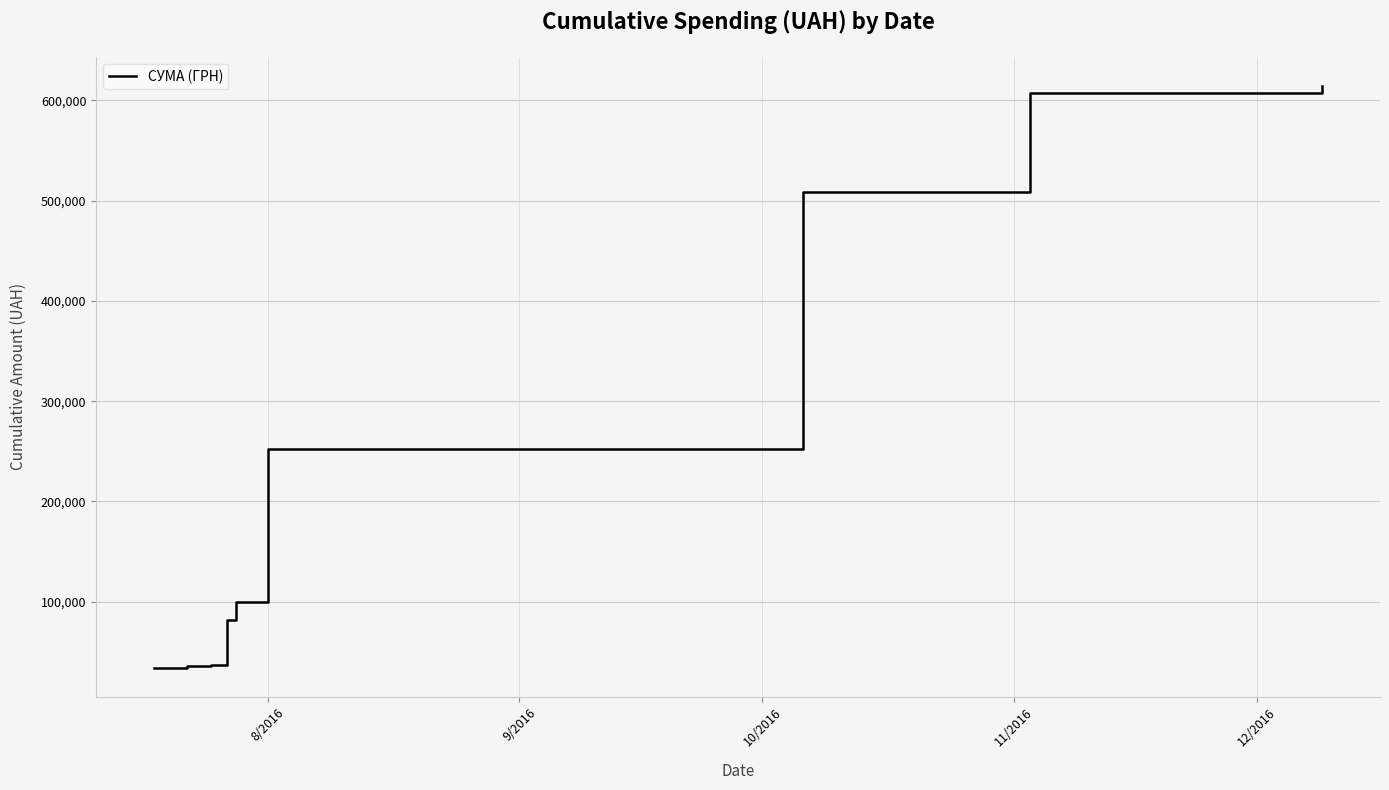

What is the greatest value displayed?

614509.2